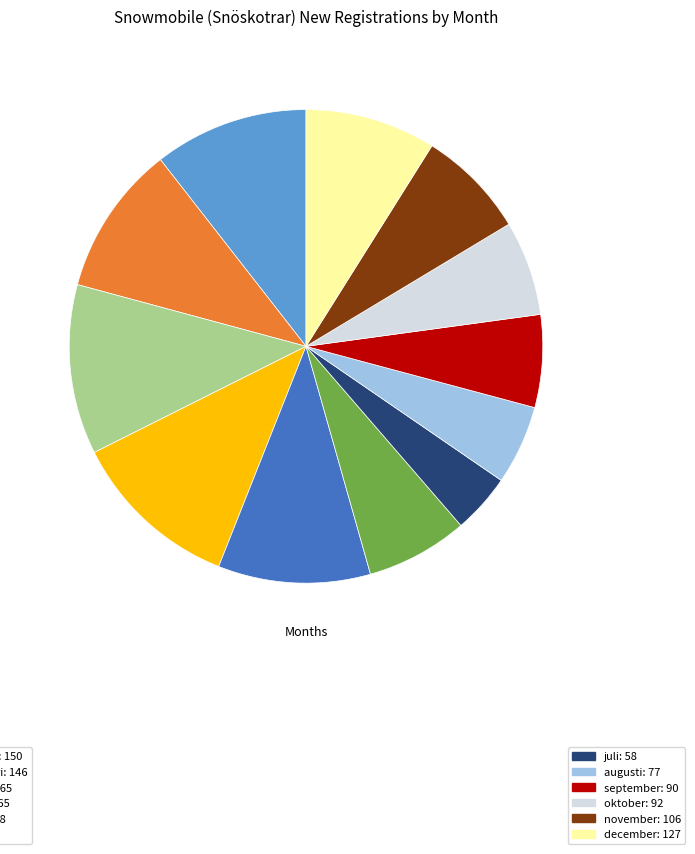

Count the number of slices in the pie.

12